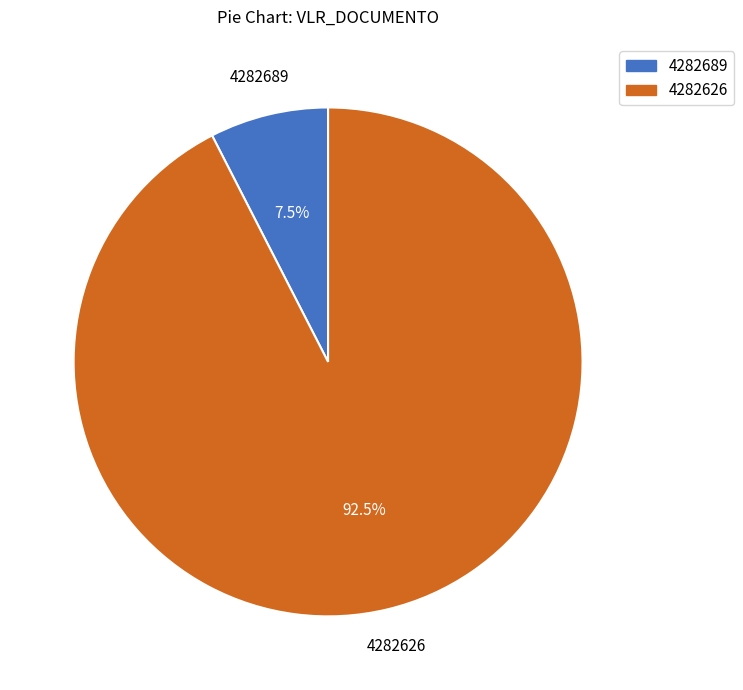

Is the sum of 4282689 and 4282626 greater than half?

Yes